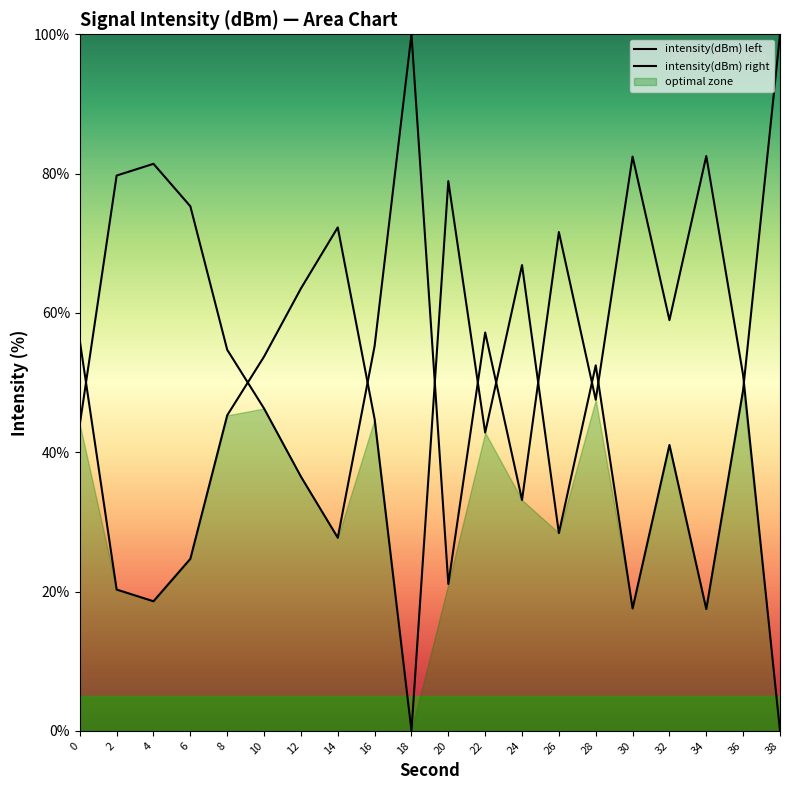

What is the value of the 8th point from the left?

72.3